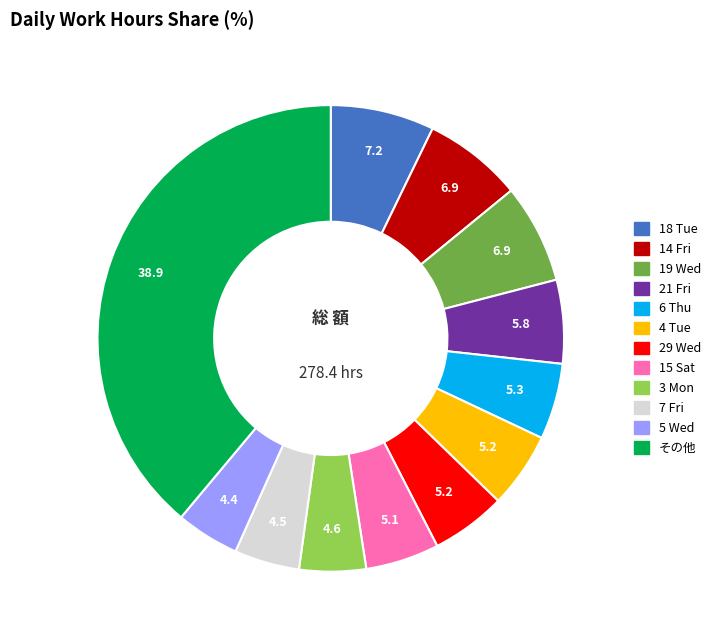

Does any single category account for the majority?

No